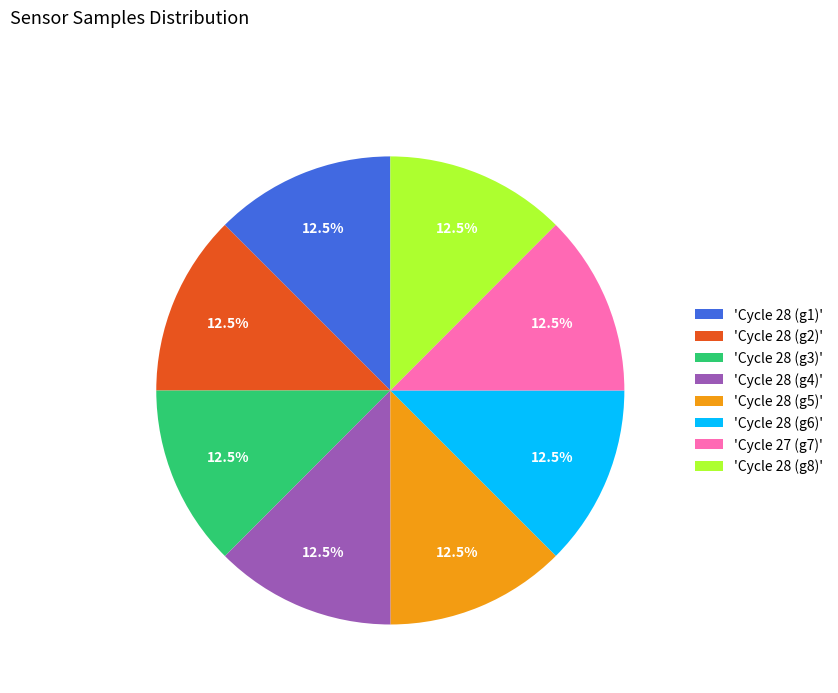

What is the total percentage of 'Cycle 27 (g7)' and 'Cycle 28 (g8)'?

25.0%